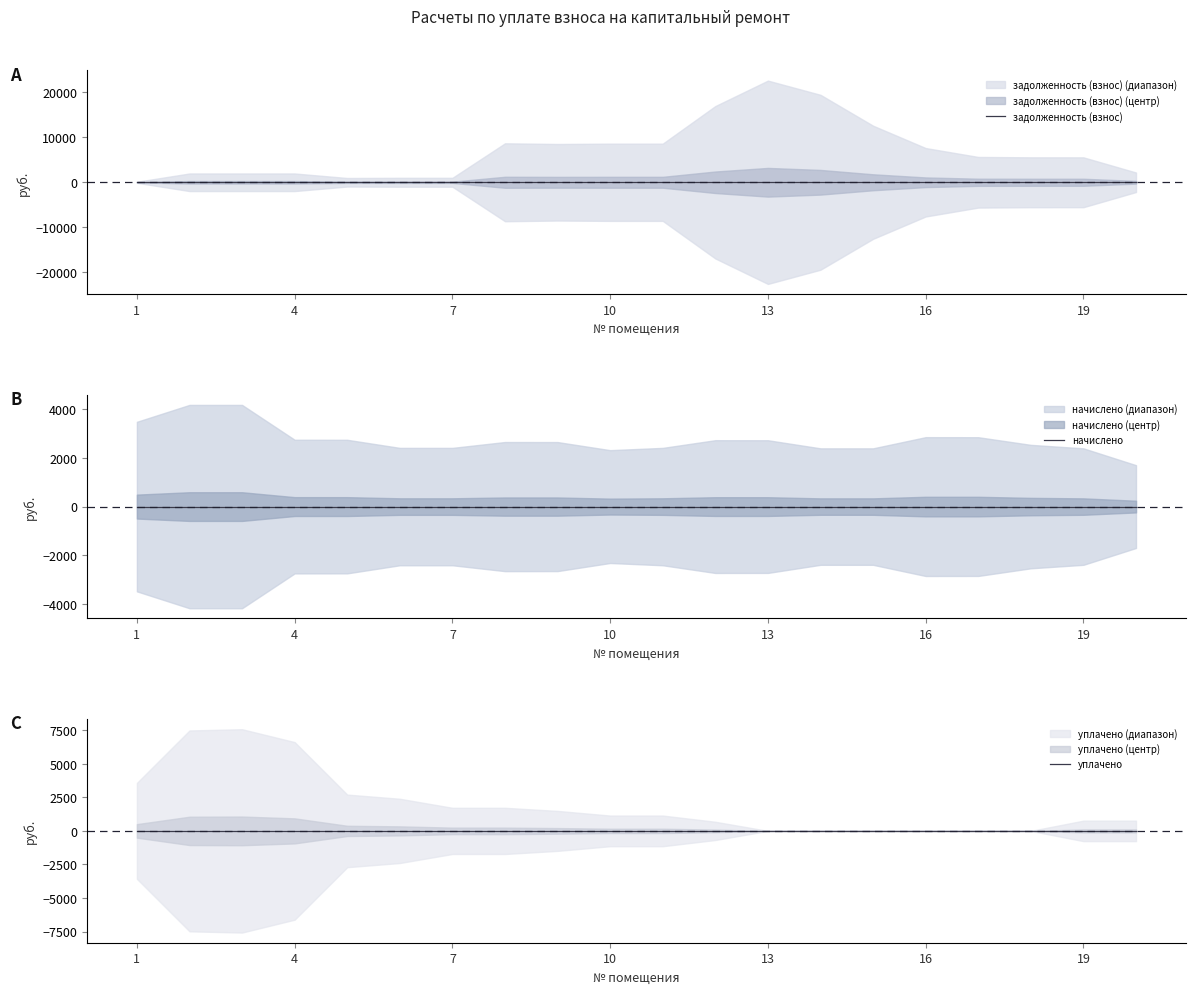

After their last crossing, which series has the higher values: начислено or задолженность (взнос)?

начислено